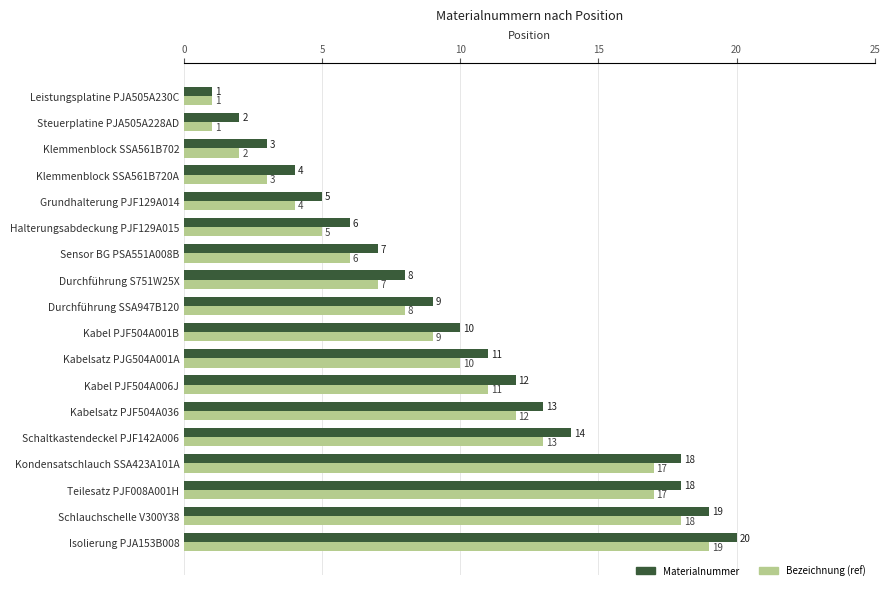

What is the sum of all Materialnummer values?

180